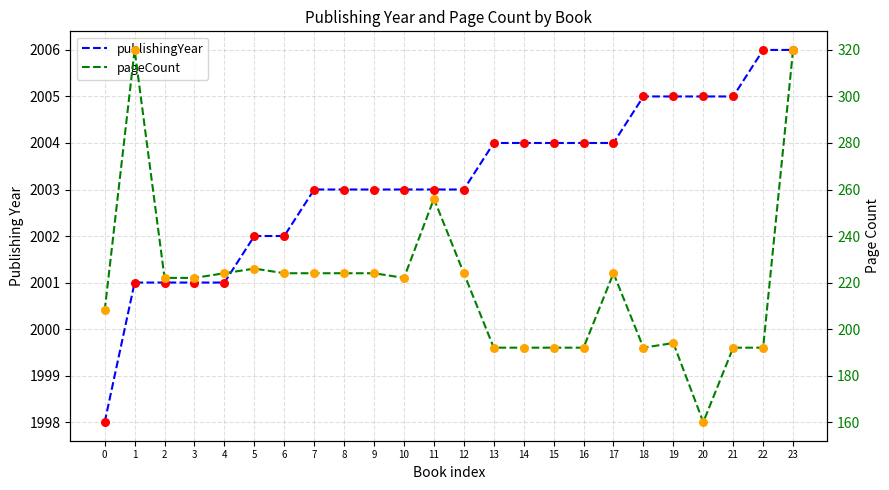

Which series contains the lowest Y value?

pageCount